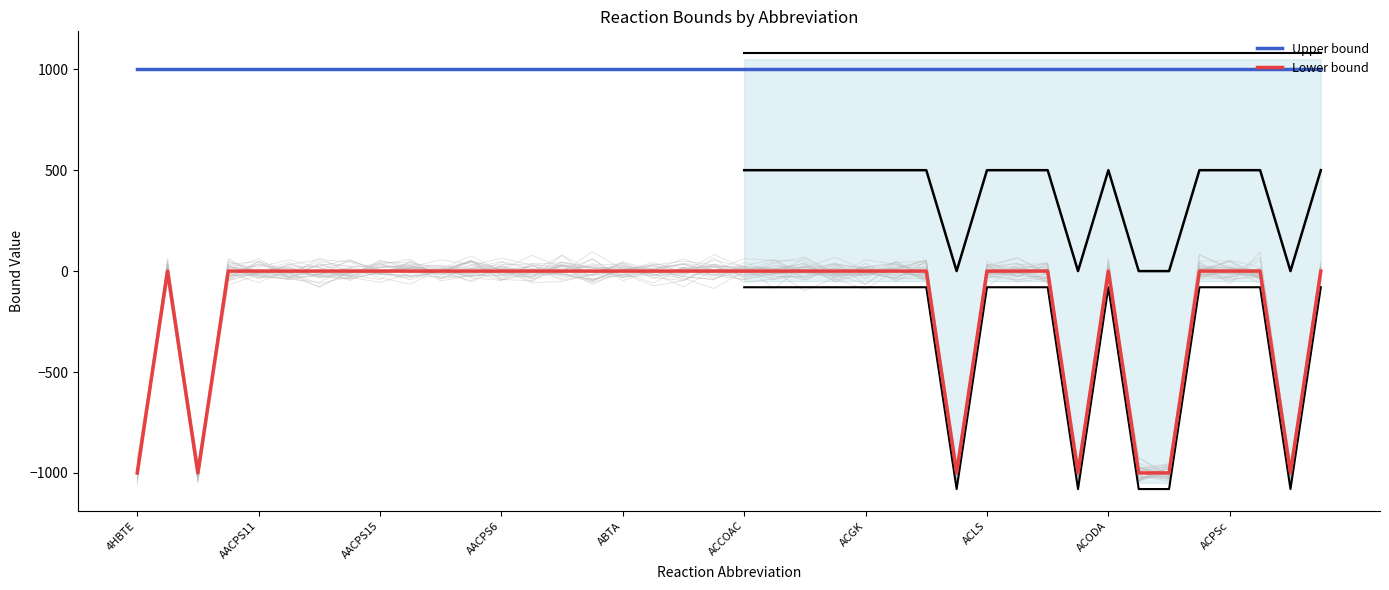

True or false: Upper bound and Lower bound cross at least once.

False